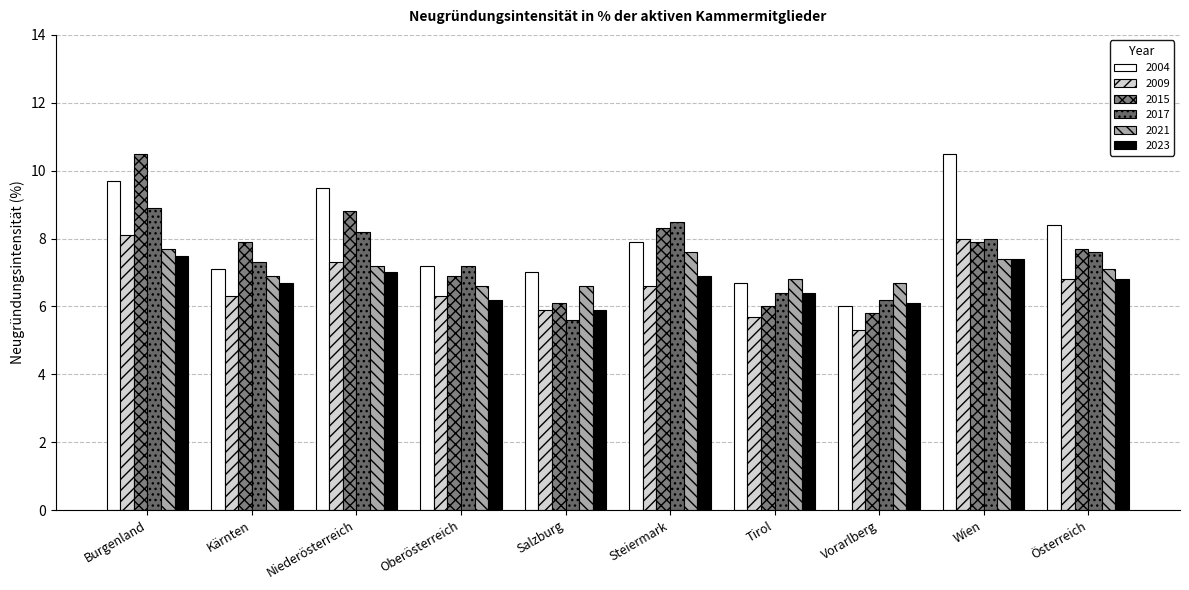

Is it true that 2009 equals 8.6 at Salzburg?

False